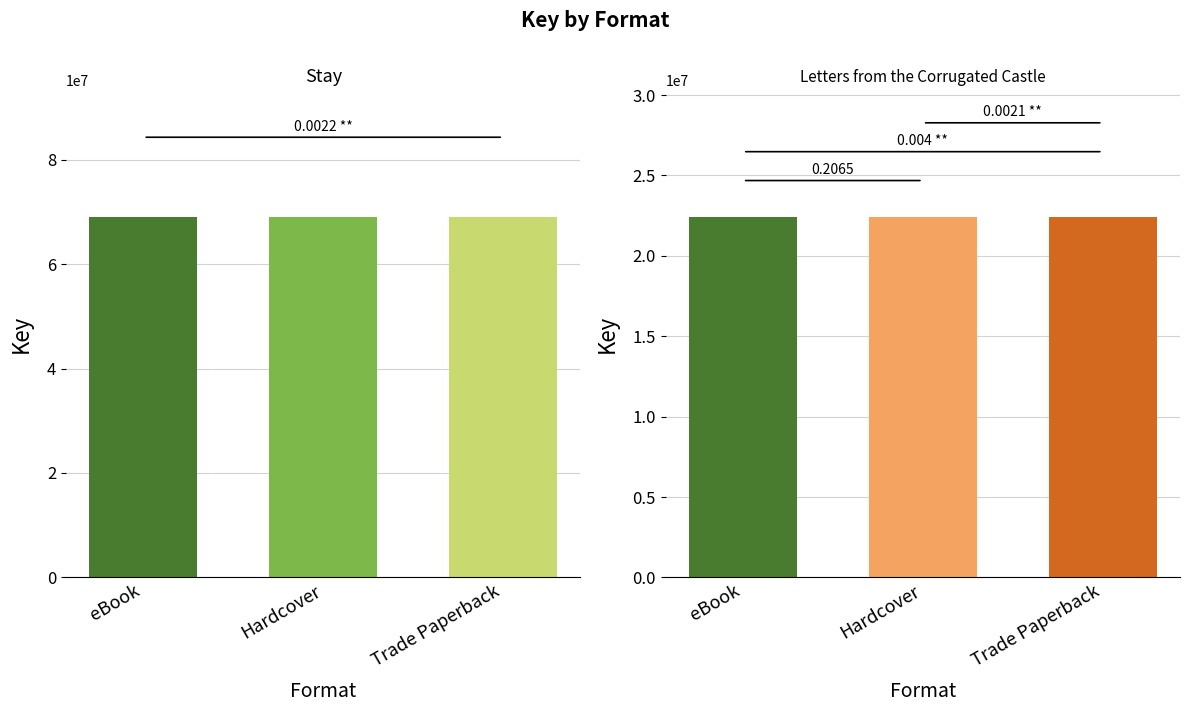

What are all the series names shown in the legend?

Stay, Letters from the Corrugated Castle